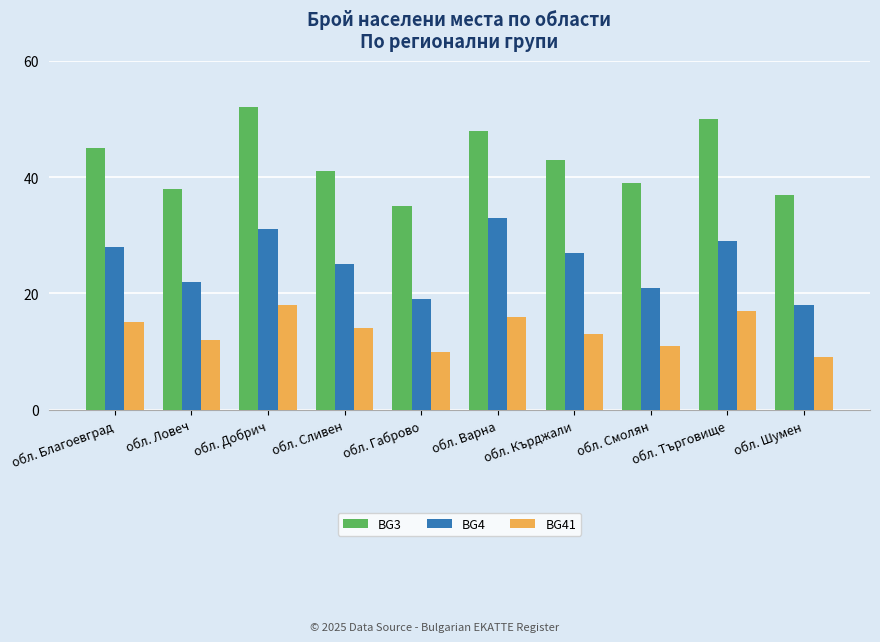

The value of BG4 at обл. Шумен is 25. True or false?

False